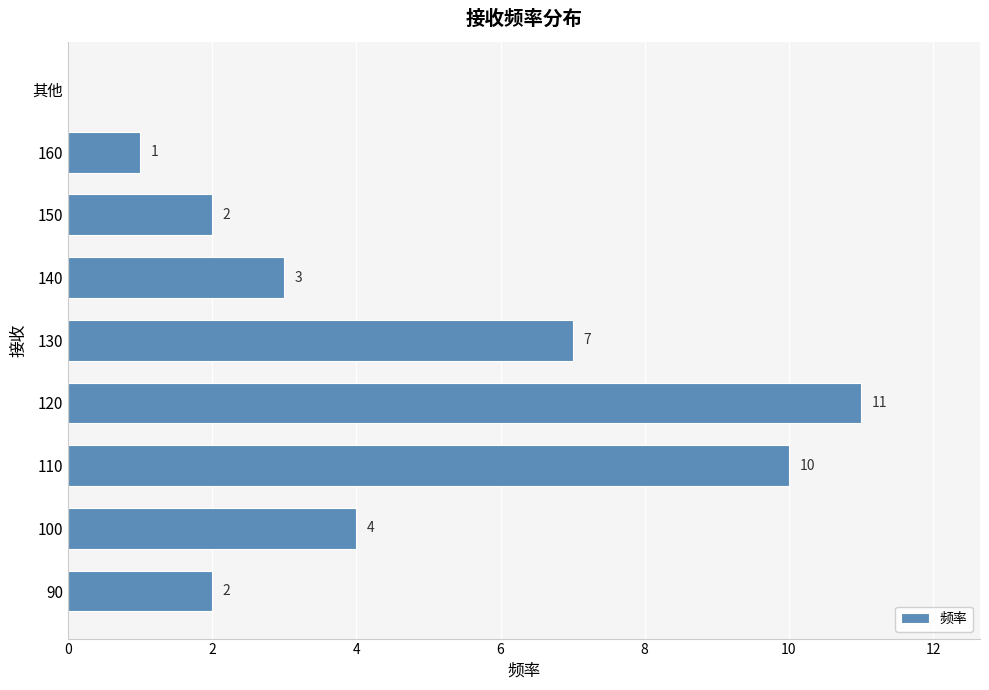

Is it true that the value at 140 is 5?

False